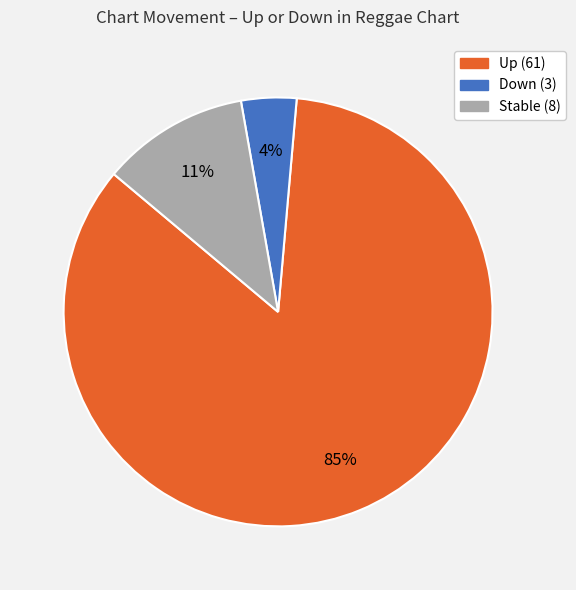

To the nearest percent, what is the difference between the largest and smallest slice percentages?

81%